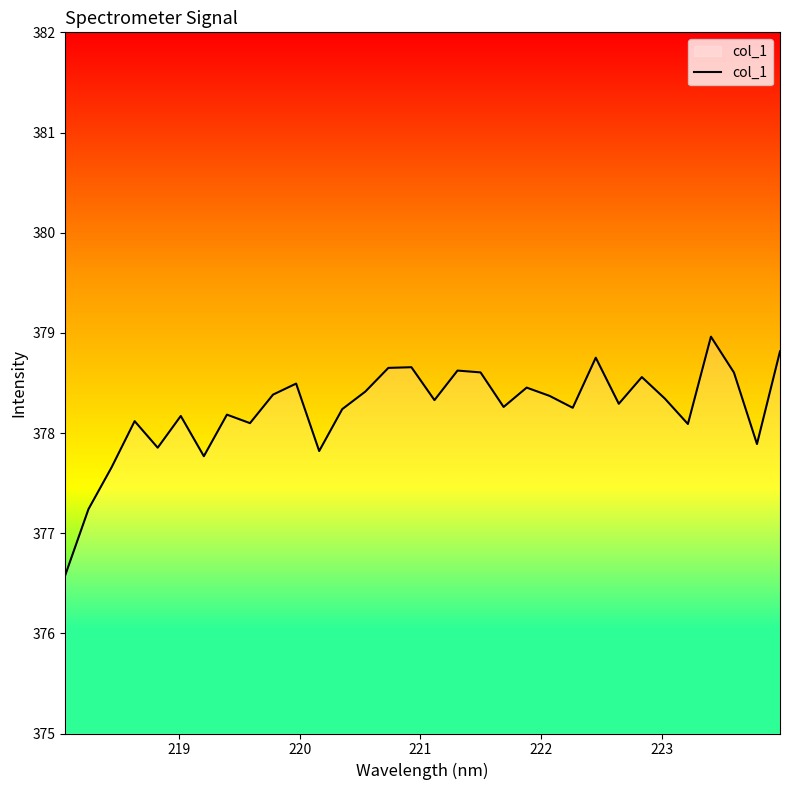

What is the greatest value displayed?

379.0